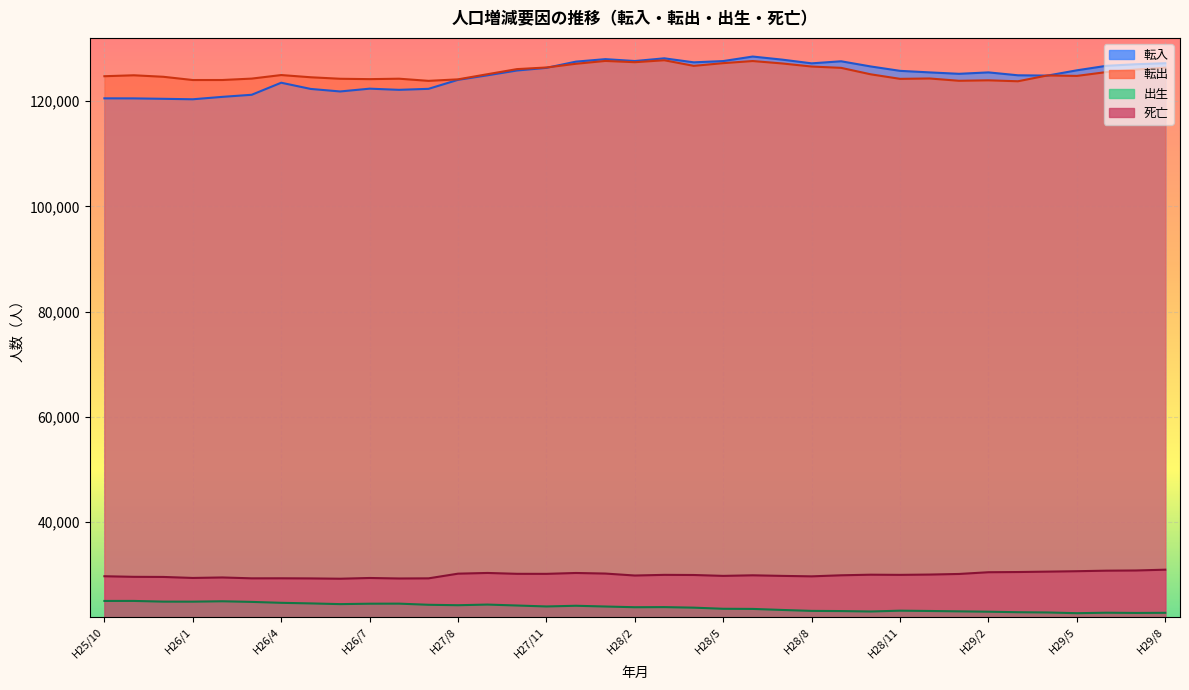

True or false: 転出 and 転入 cross at least once.

True